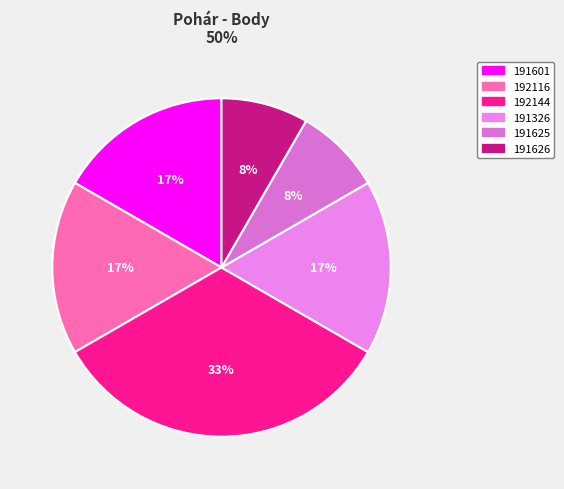

Is there a majority slice in this chart?

No